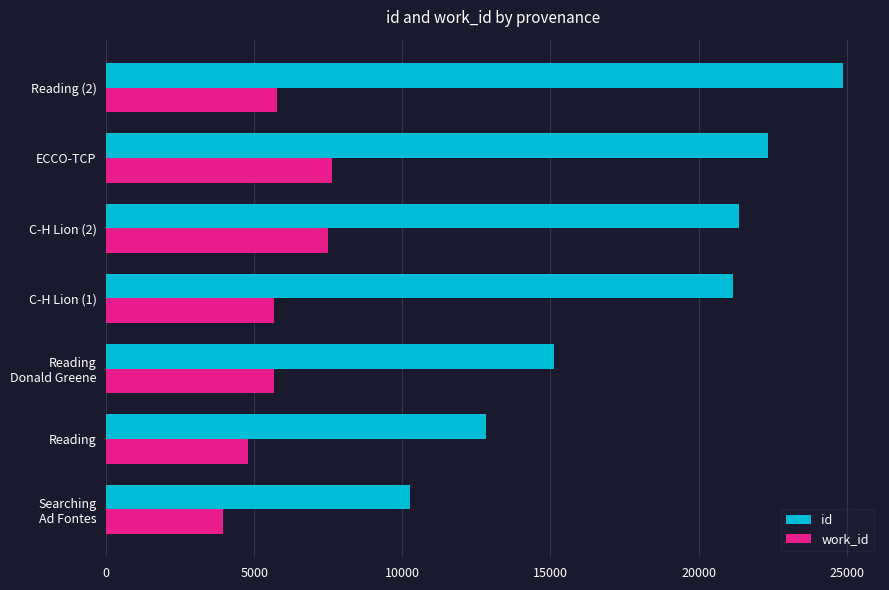

Which series has the largest range (max minus min)?

id